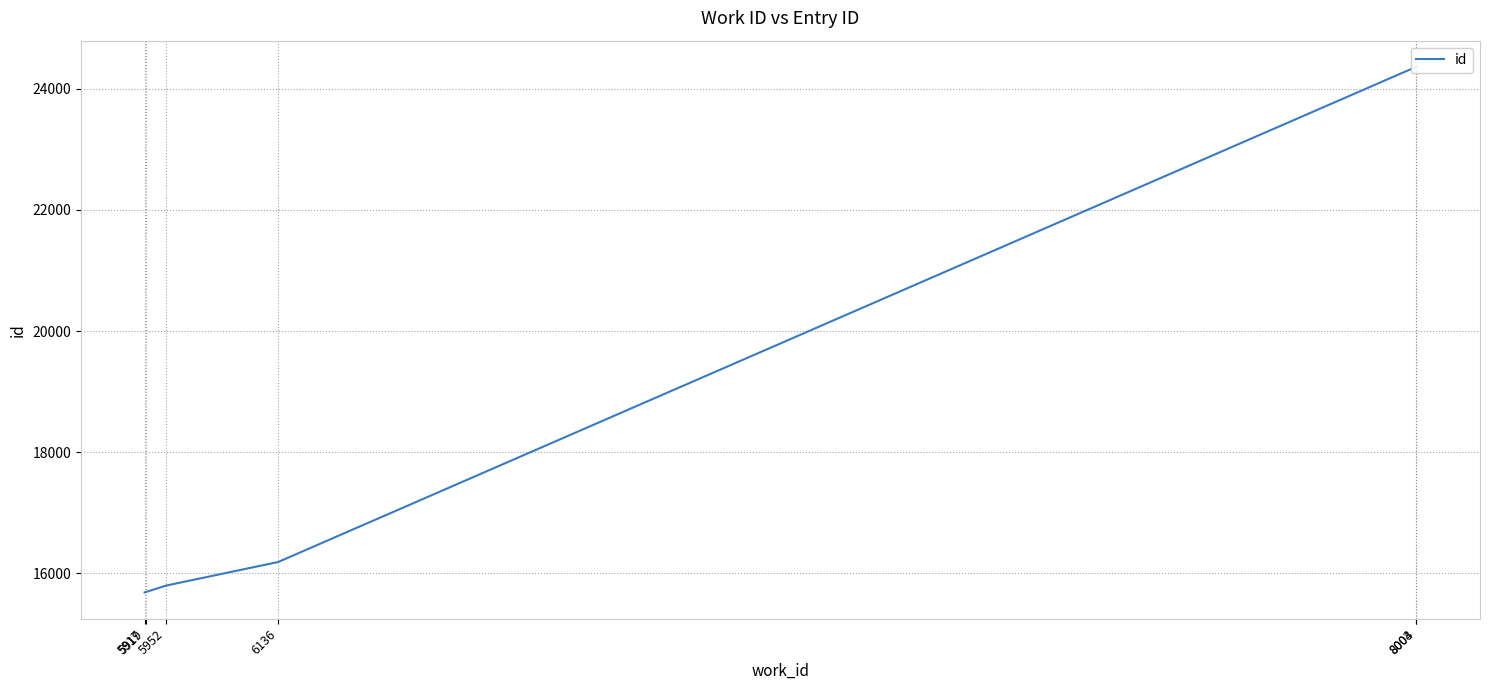

Is it true that the value at 5919 is 15694?

True